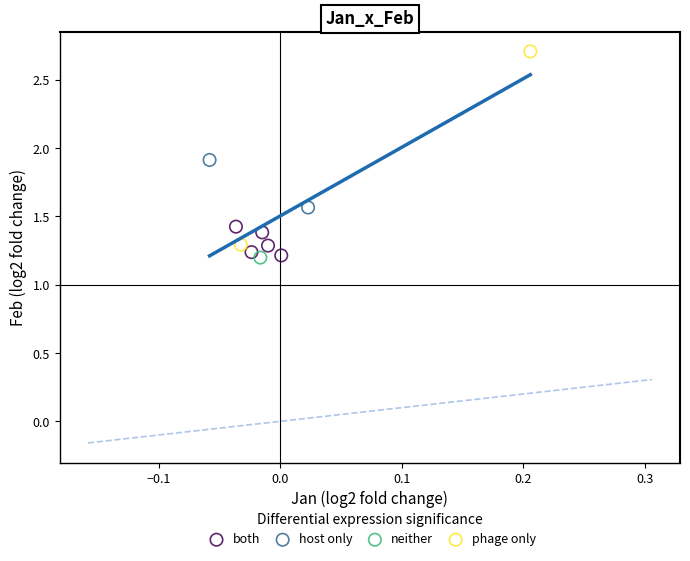

Which series reaches the maximum Y coordinate?

phage only